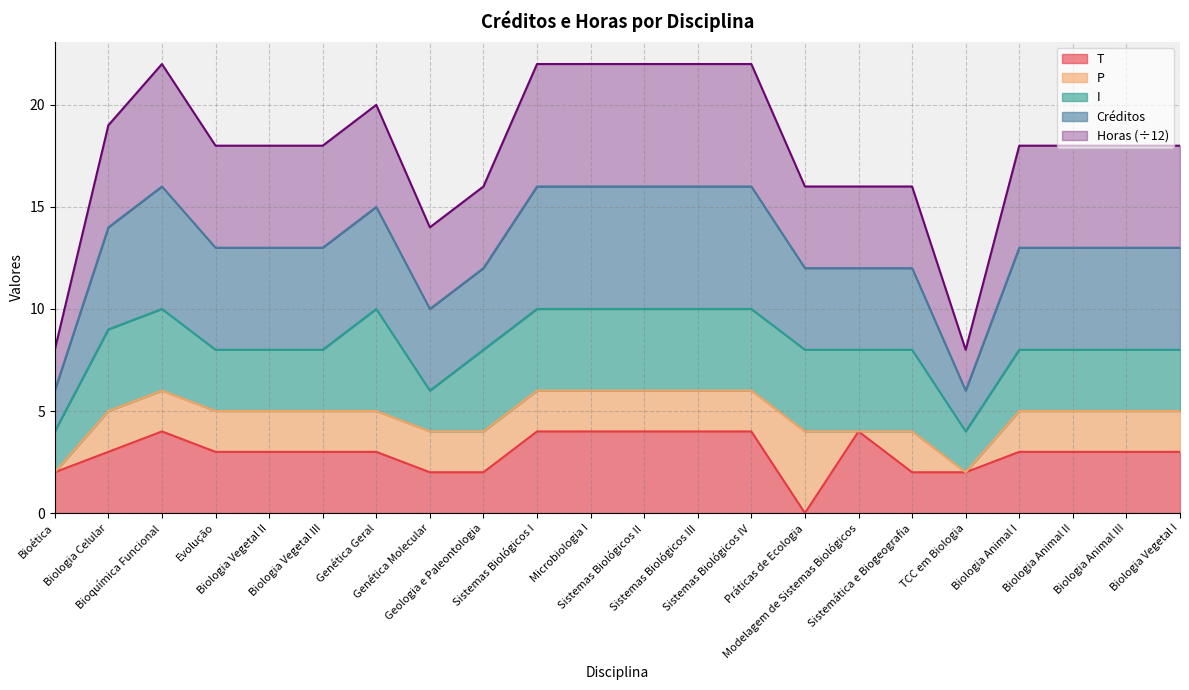

Does the chart display data point markers on the line(s)?

No